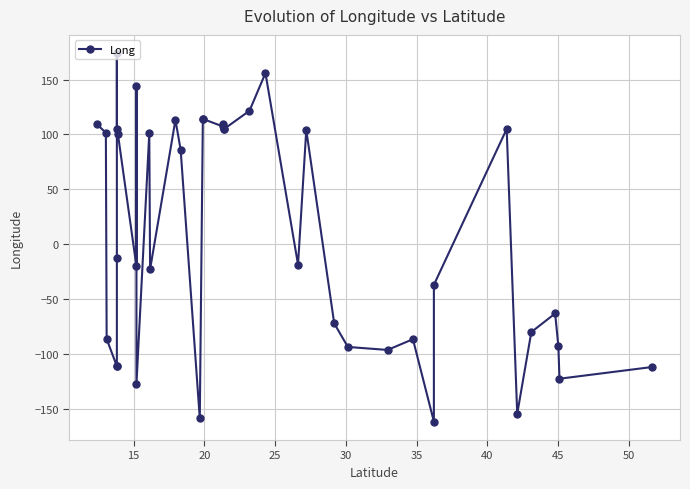

What is the difference between the maximum and second lowest values?

332.7